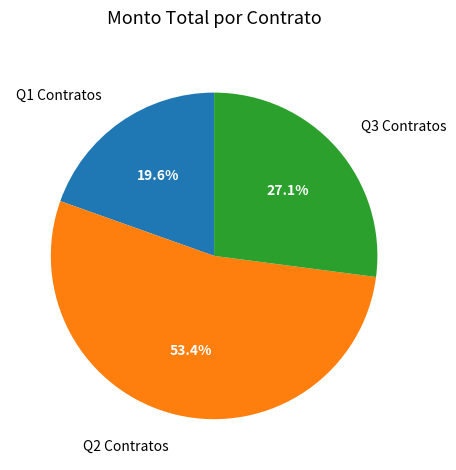

Is there a majority slice in this chart?

Yes